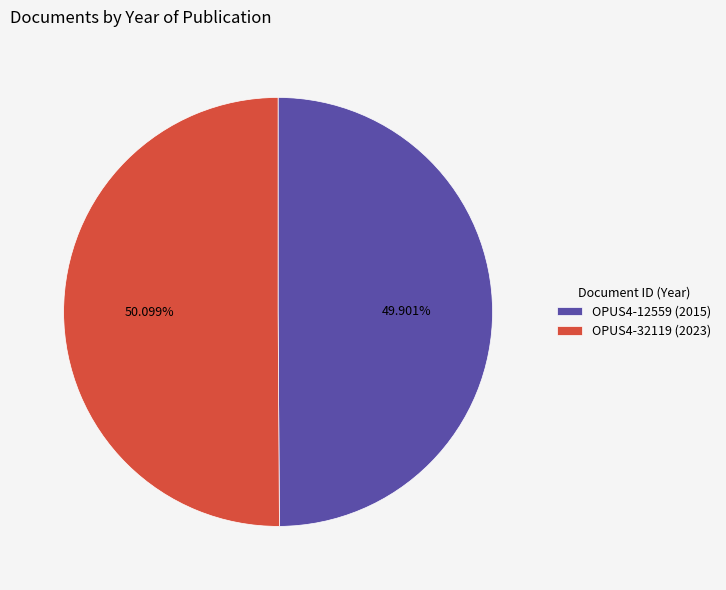

Count the number of slices in the pie.

2